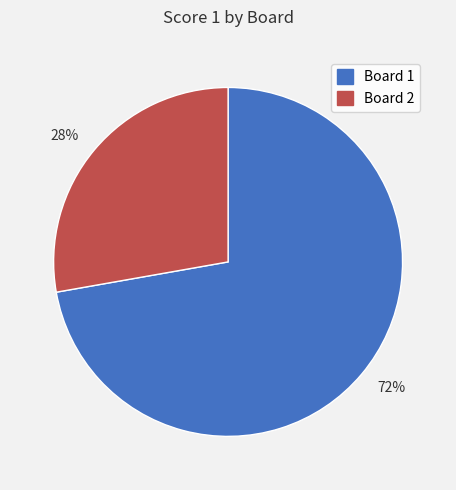

Count the number of slices in the pie.

2